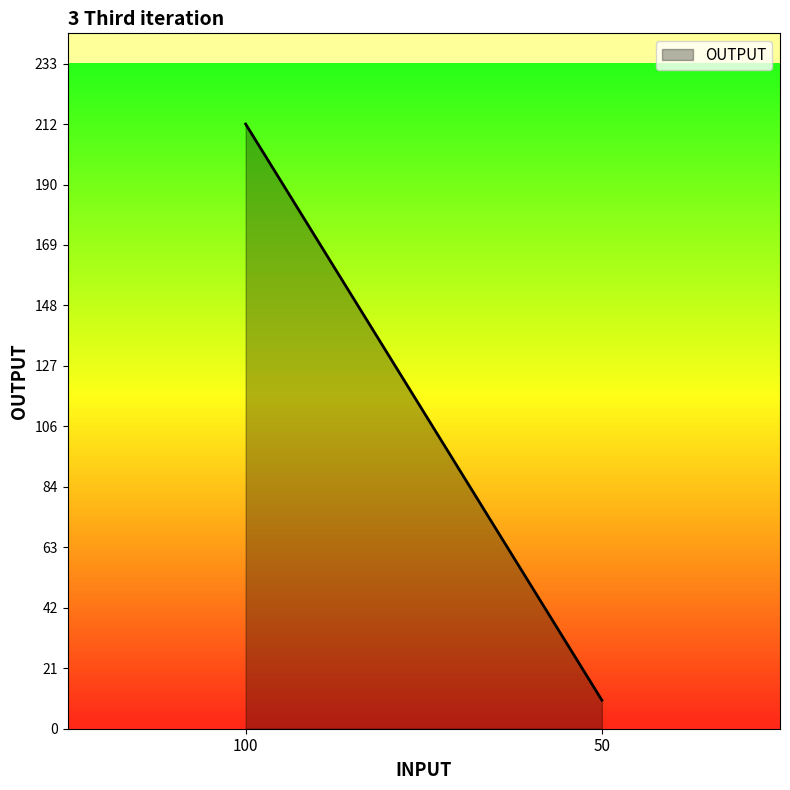

Which has a higher value, 100 or 50?

100